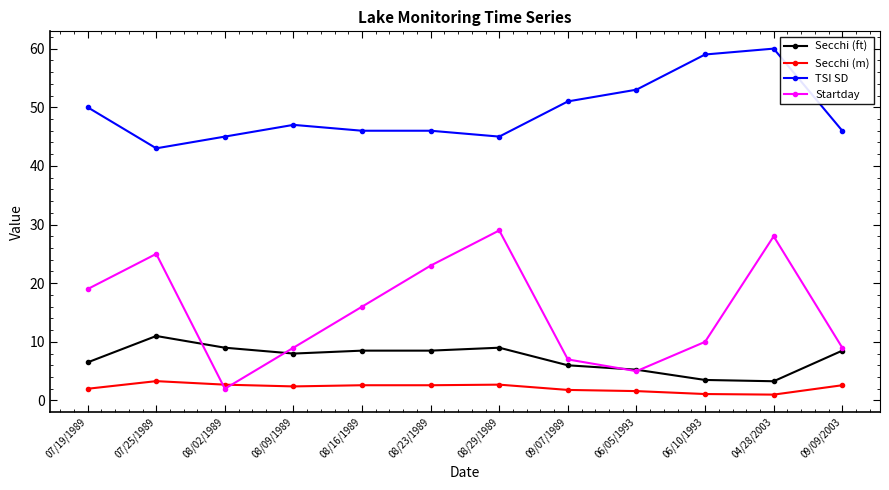

What is the label of the 12th point from the left?

09/09/2003